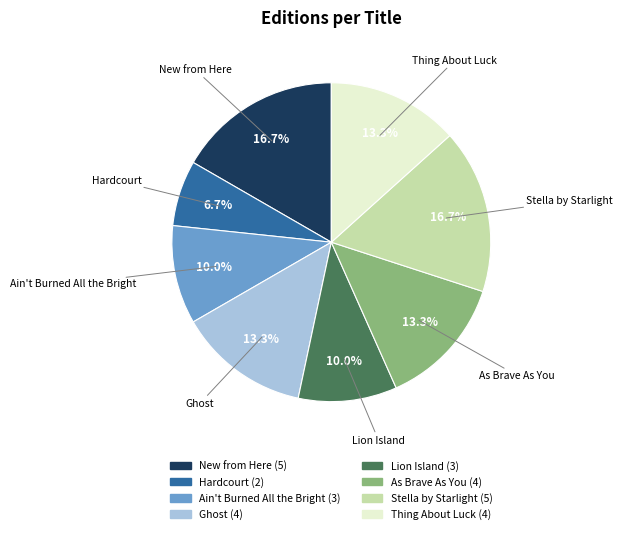

To the nearest percent, what is the combined percentage of Ghost and Thing About Luck?

27%